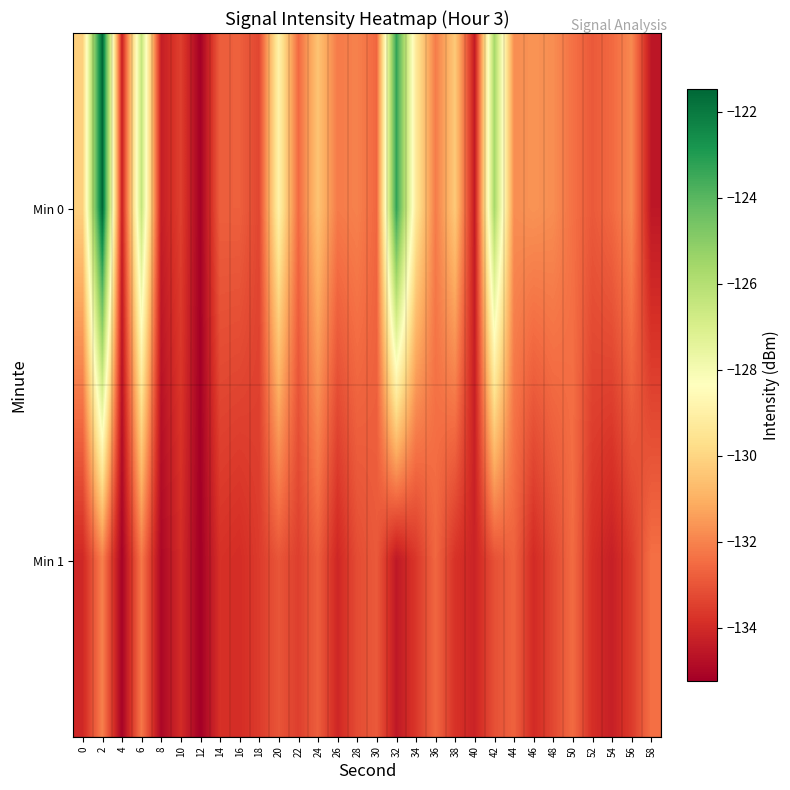

Count the number of data series in this chart.

2